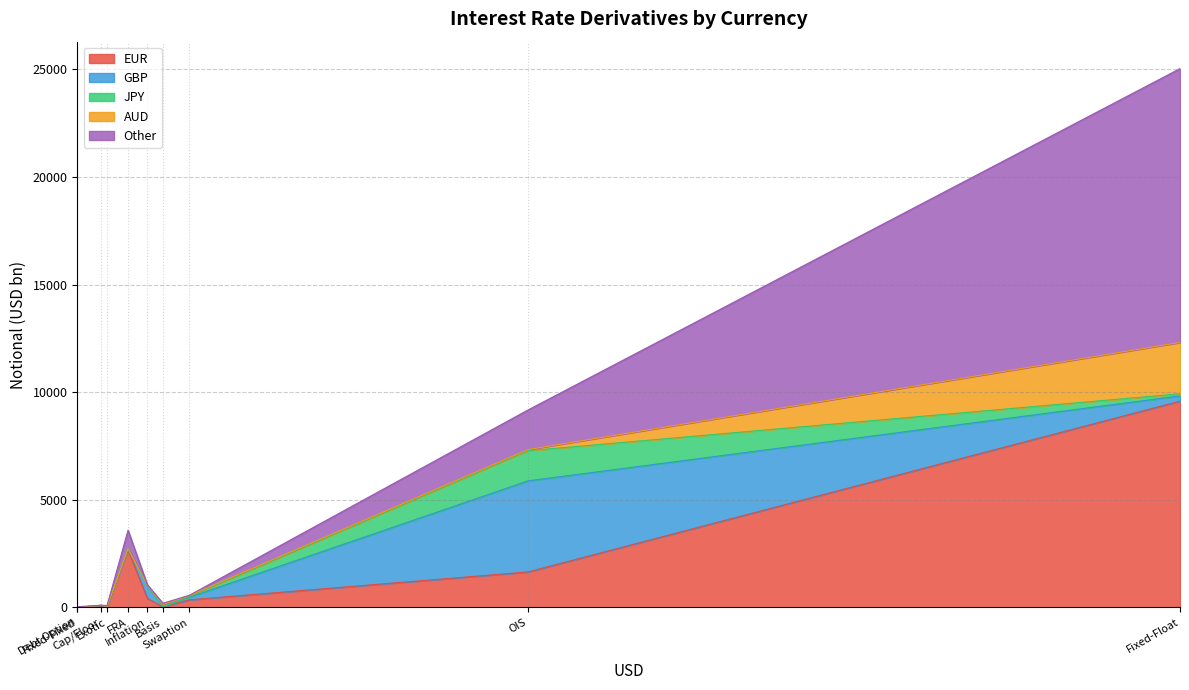

How many interior local peaks does the JPY series have?

3